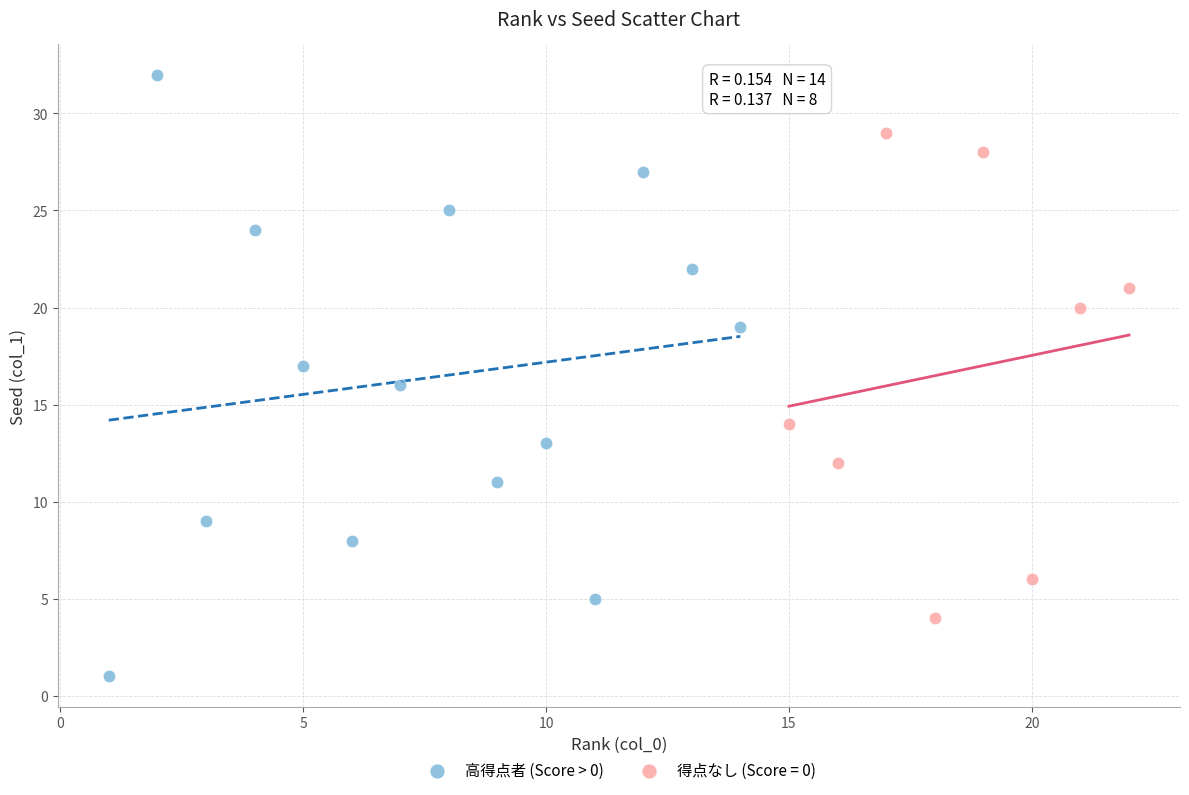

Which series reaches the maximum Y coordinate?

高得点者 (Score > 0)